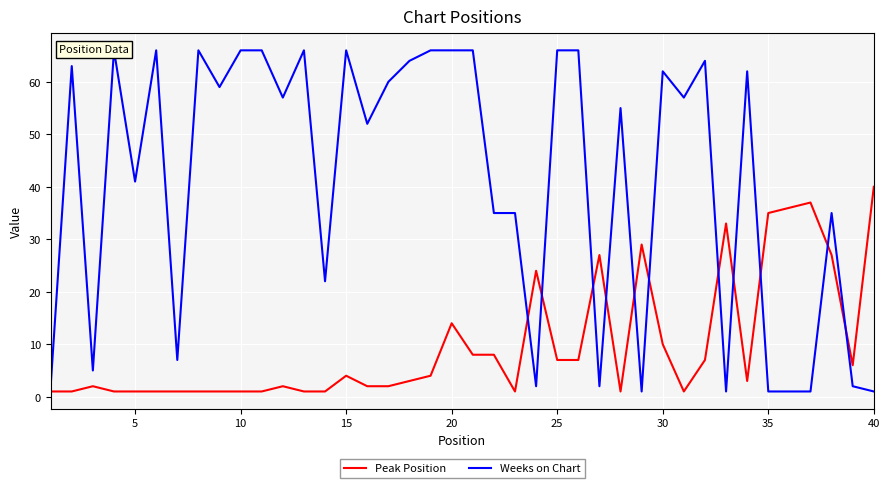

What is the smallest value displayed?

1